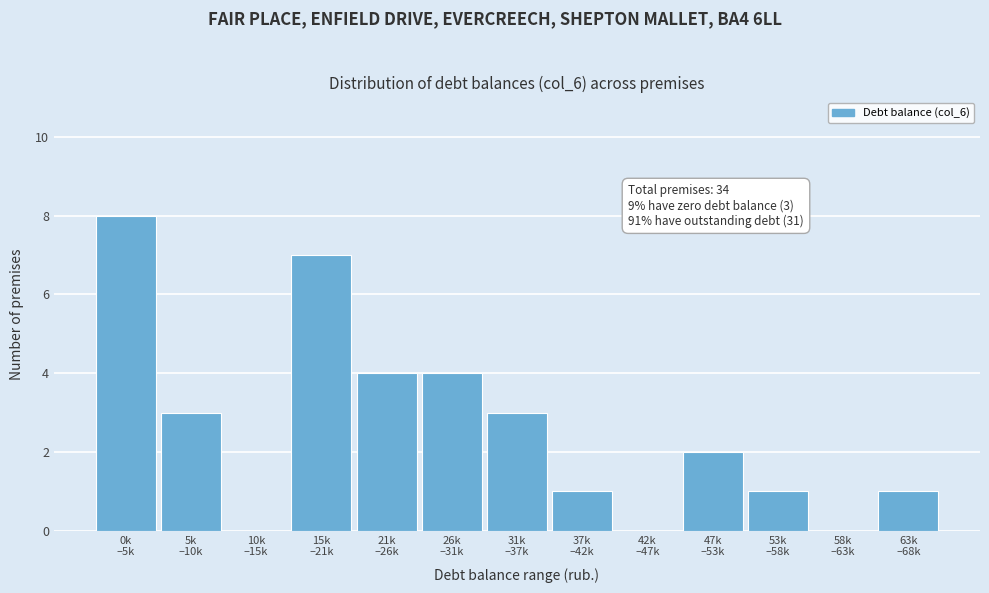

What is the sum of all values?

34